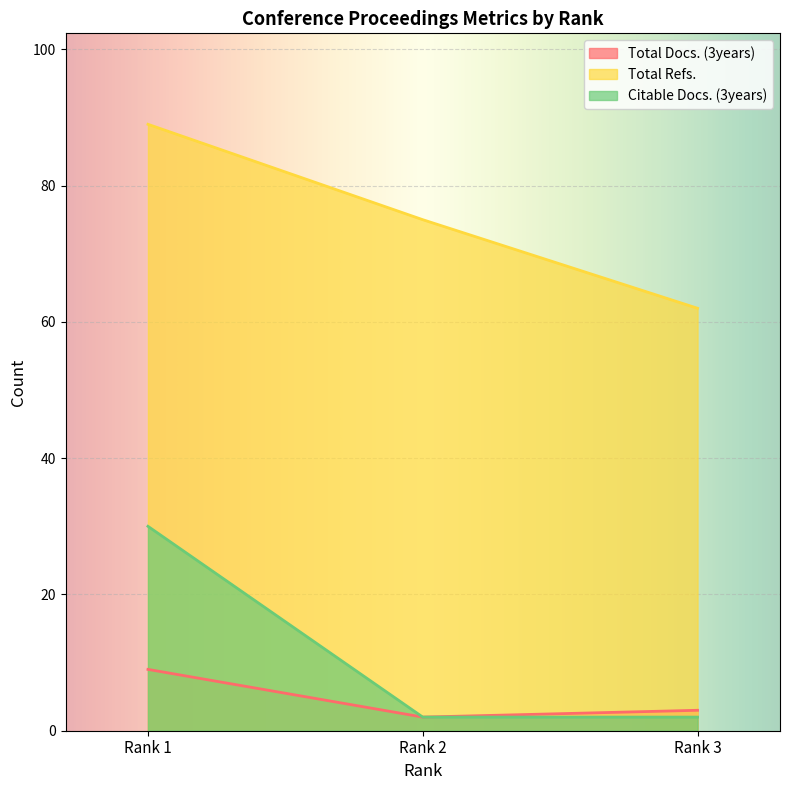

Which has a higher value, Rank 3 or Rank 2?

Rank 3